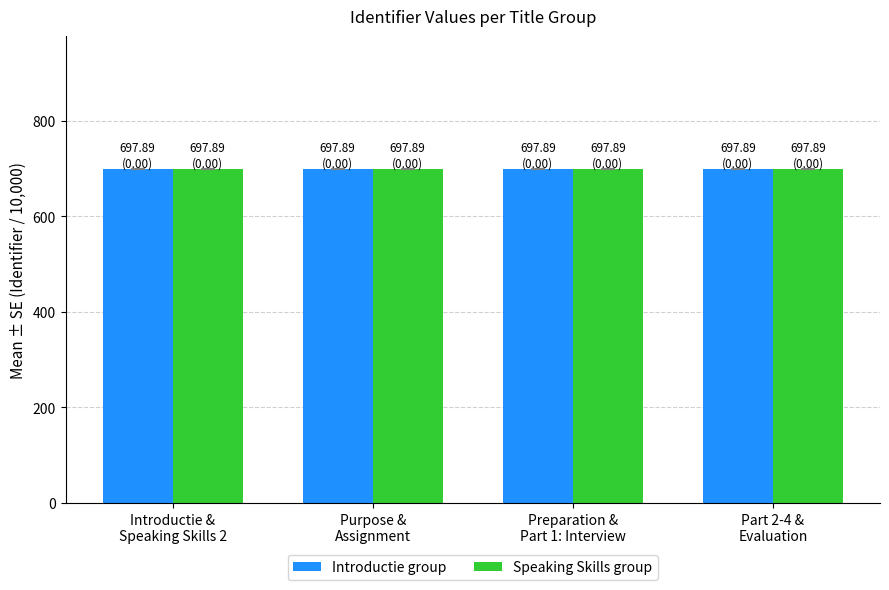

What is the greatest value displayed?

697.9